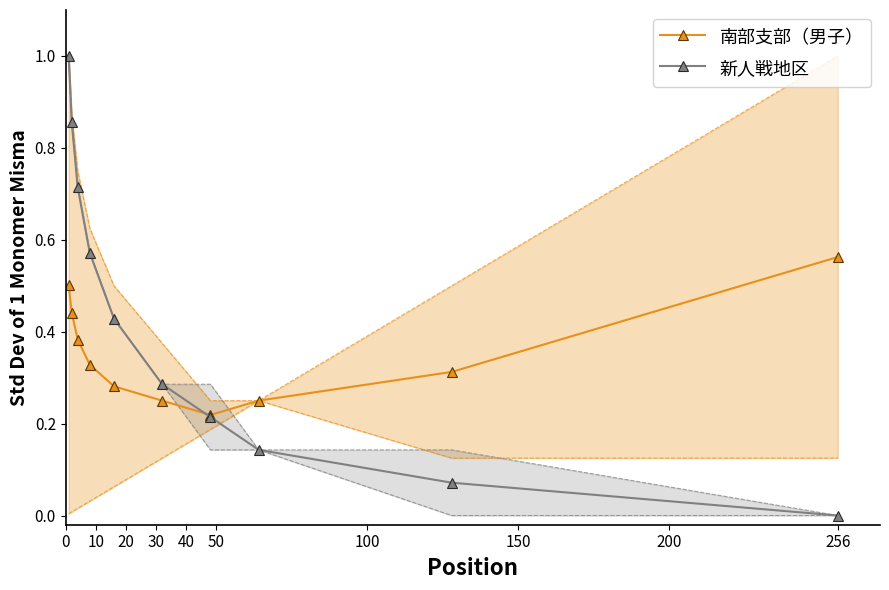

Is this an area chart (filled region under the line)?

No